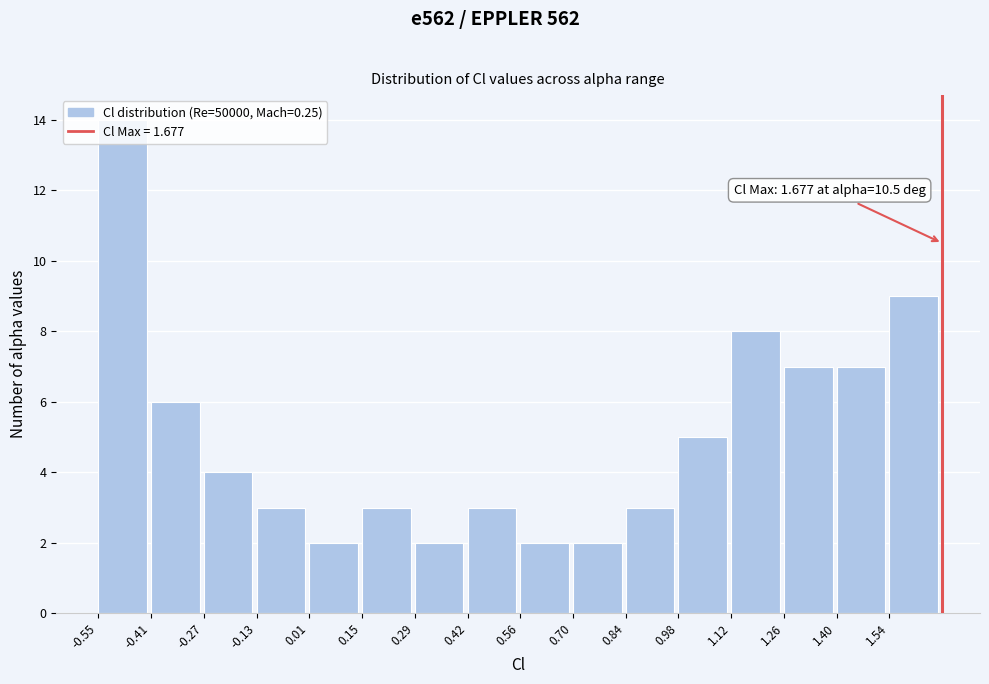

Which range on the x-axis has the tallest bar?

-0.54 to -0.40